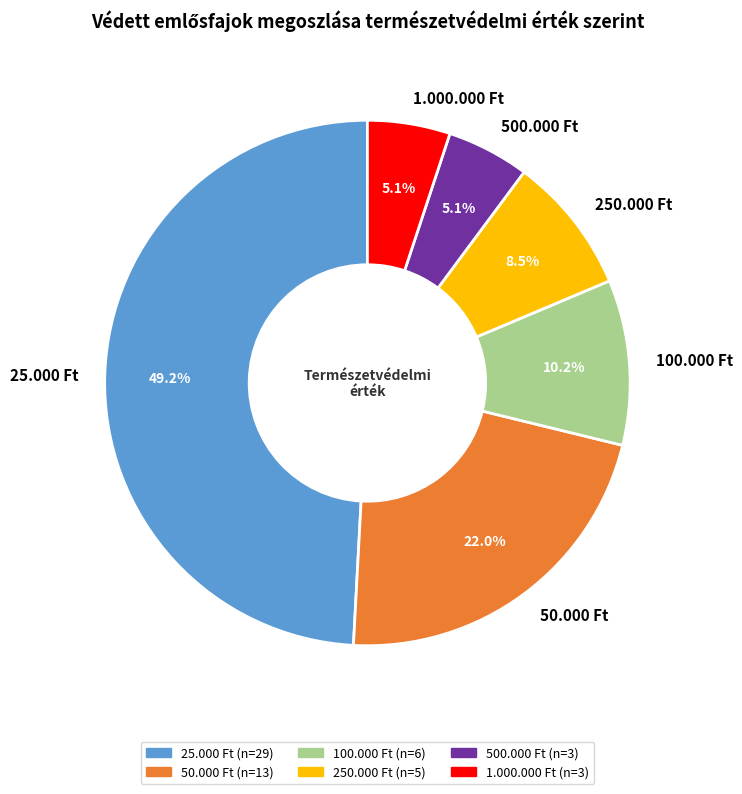

Do 500.000 Ft and 1.000.000 Ft together represent more than half of the pie?

No